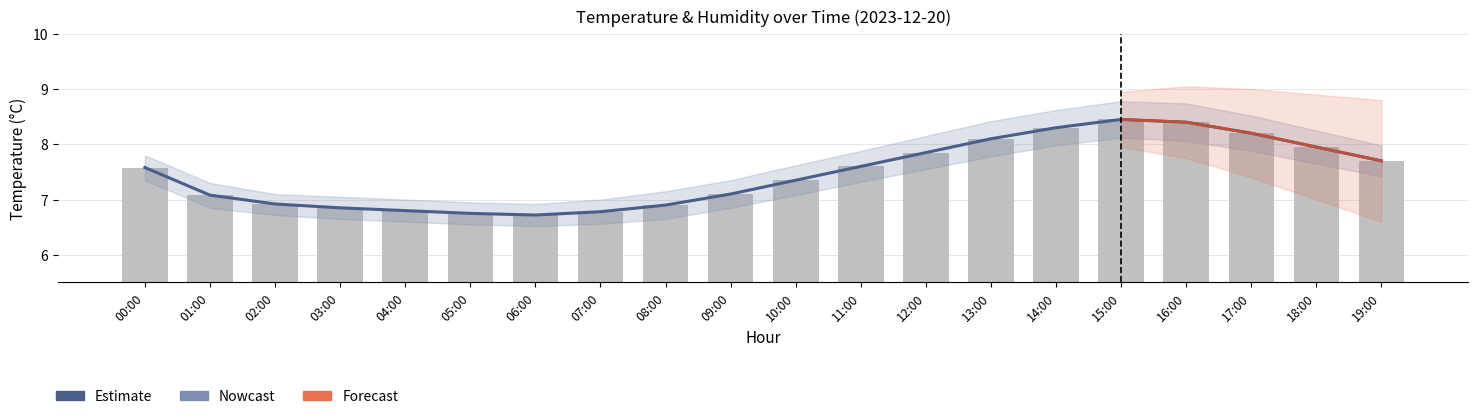

How many groups of bars are there?

20